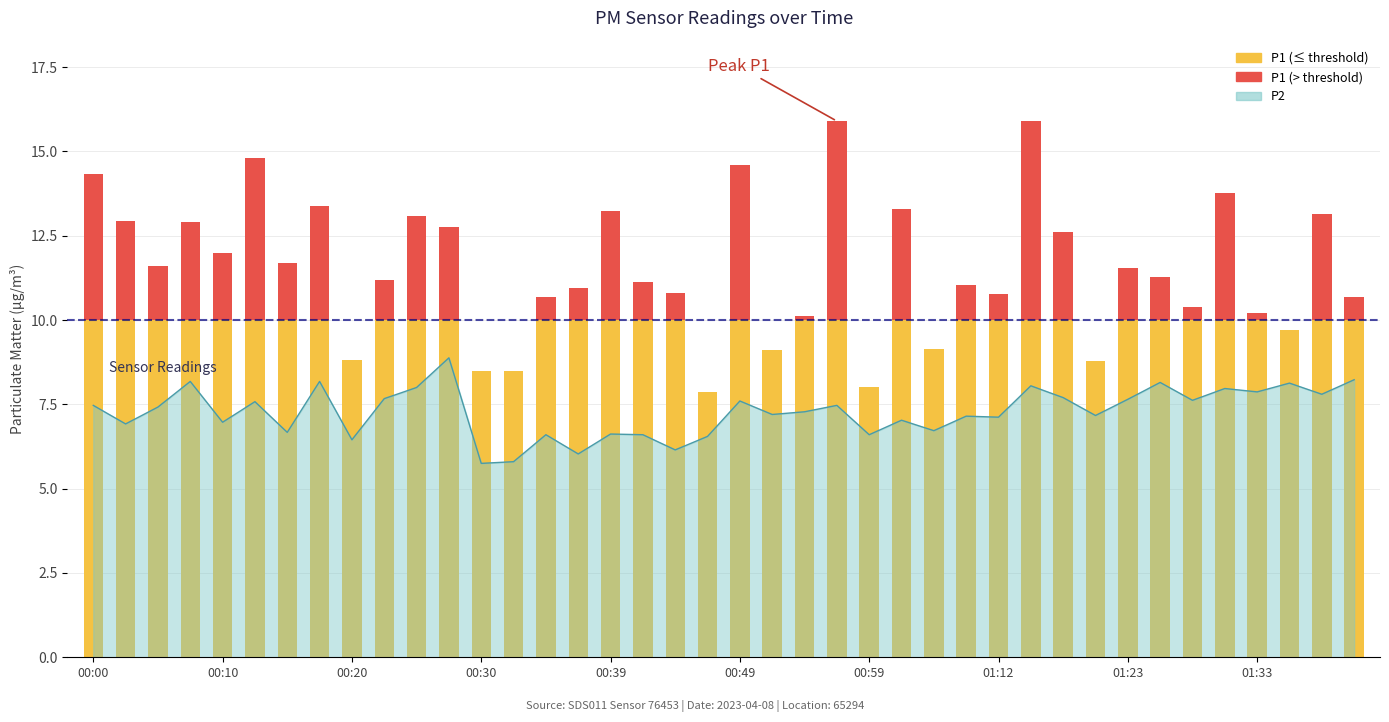

At which category does the chart reach its minimum across all series?

00:30